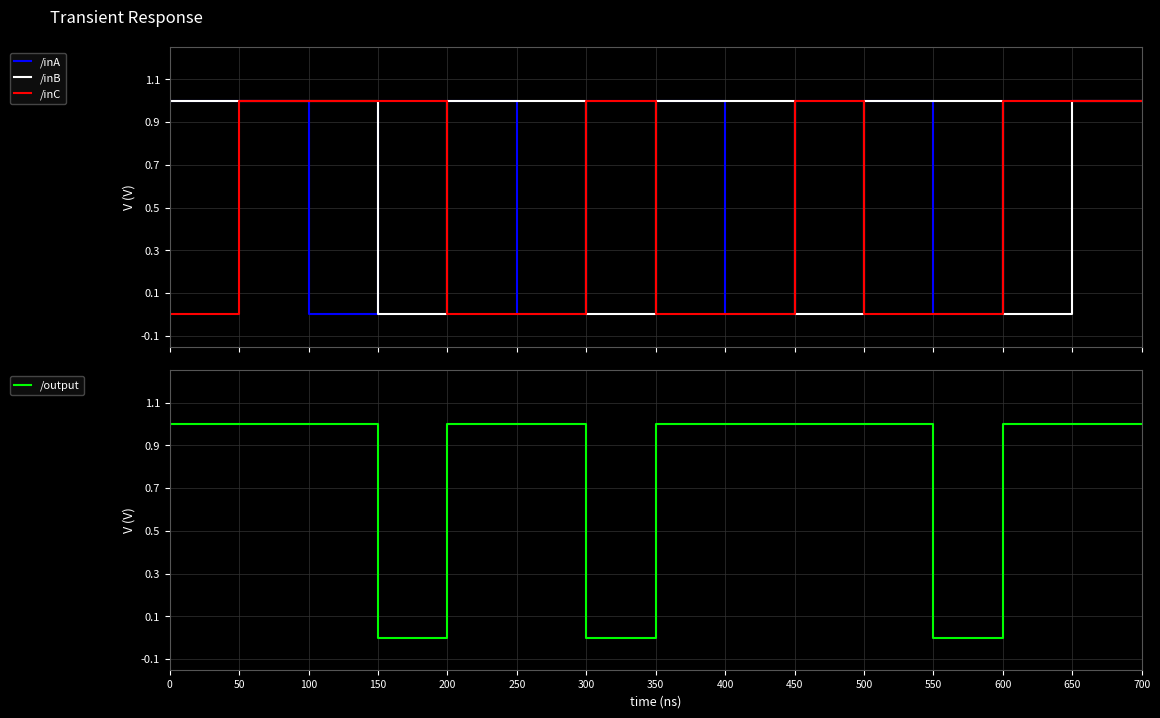

What is the sum of all /inC values?

10